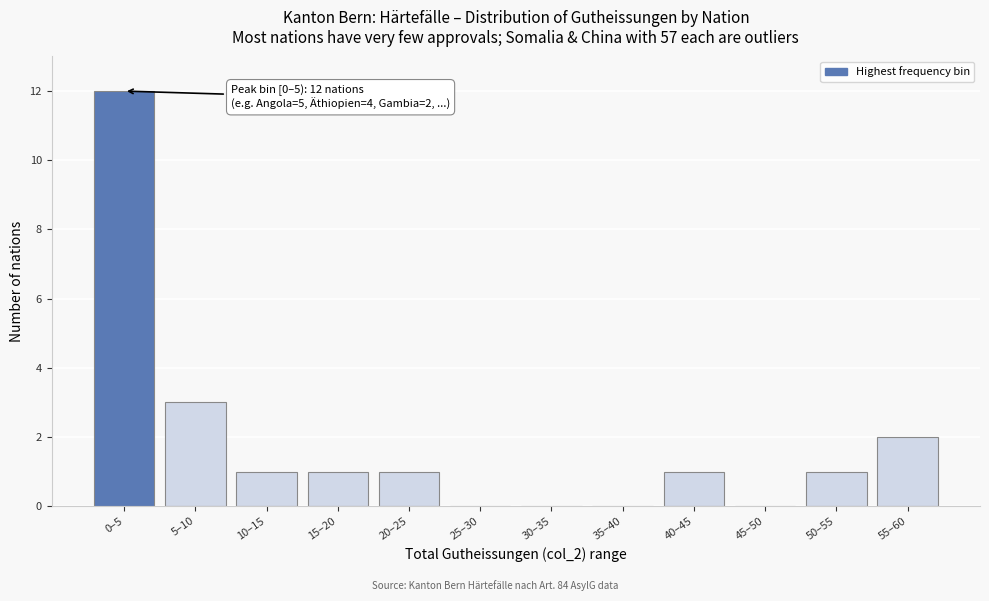

Reading left to right, extract all data points from this chart.

0–5=12	5–10=3	10–15=1	15–20=1	20–25=1	25–30=0	30–35=0	35–40=0	40–45=1	45–50=0	50–55=1	55–60=2